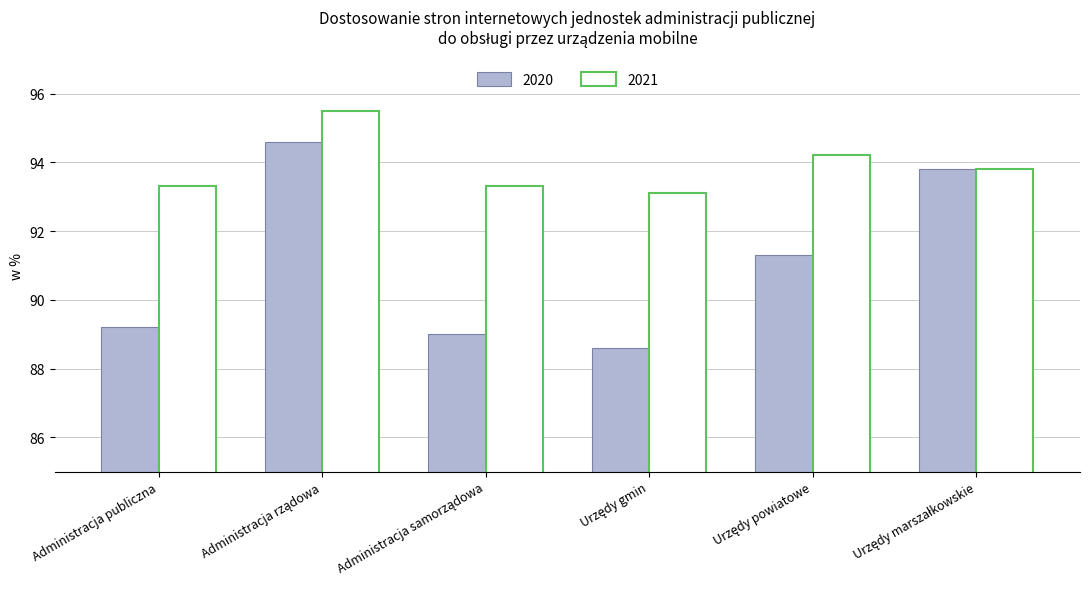

What value does the 2020 series have at Administracja publiczna?

89.2